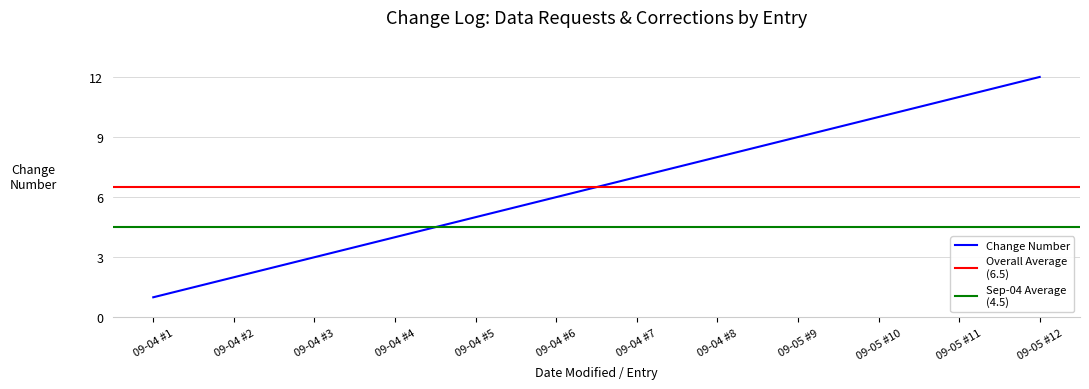

List the labels in order of value, smallest first.

09-04 #1, 09-04 #2, 09-04 #3, 09-04 #4, 09-04 #5, 09-04 #6, 09-04 #7, 09-04 #8, 09-05 #9, 09-05 #10, 09-05 #11, 09-05 #12